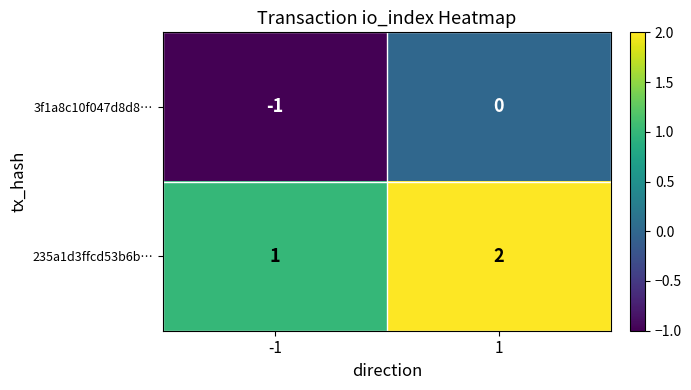

Reading right to left, list all the values displayed in this chart.

3f1a8c10f047d8d8…: 0	-1
235a1d3ffcd53b6b…: 2	1